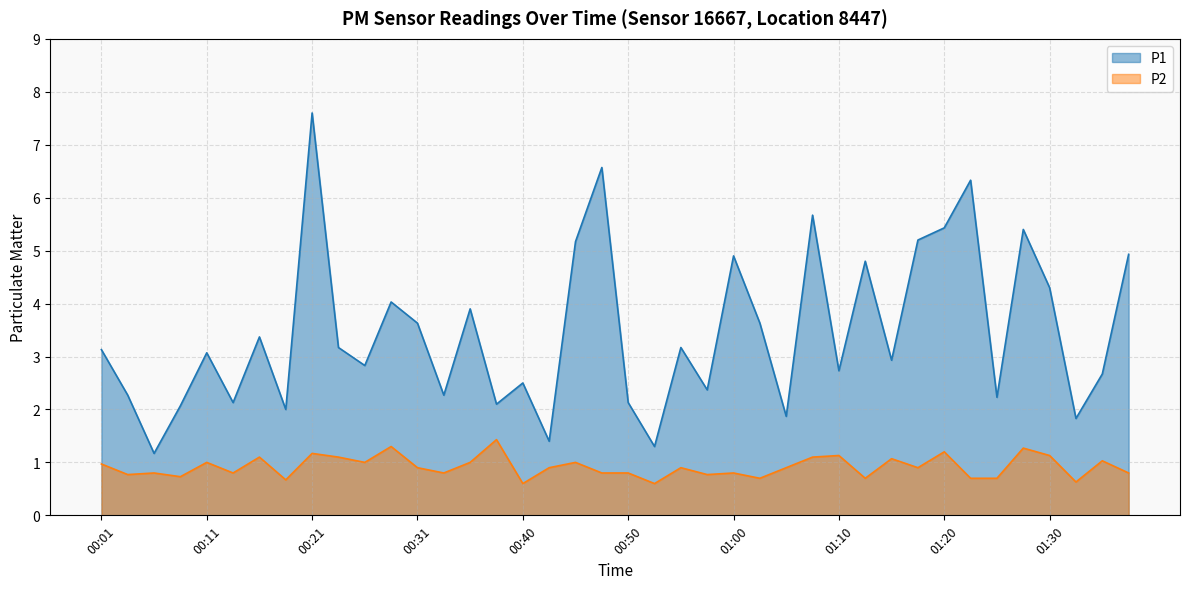

List the labels in order of P1 value, smallest first.

00:06, 00:53, 00:43, 01:32, 01:05, 00:18, 00:09, 00:38, 00:13, 00:50, 01:25, 00:04, 00:33, 00:58, 00:40, 01:35, 01:10, 00:26, 01:15, 00:11, 00:01, 00:23, 00:55, 00:16, 00:31, 01:03, 00:36, 00:28, 01:30, 01:13, 01:00, 01:37, 00:45, 01:17, 01:27, 01:20, 01:08, 01:22, 00:48, 00:21